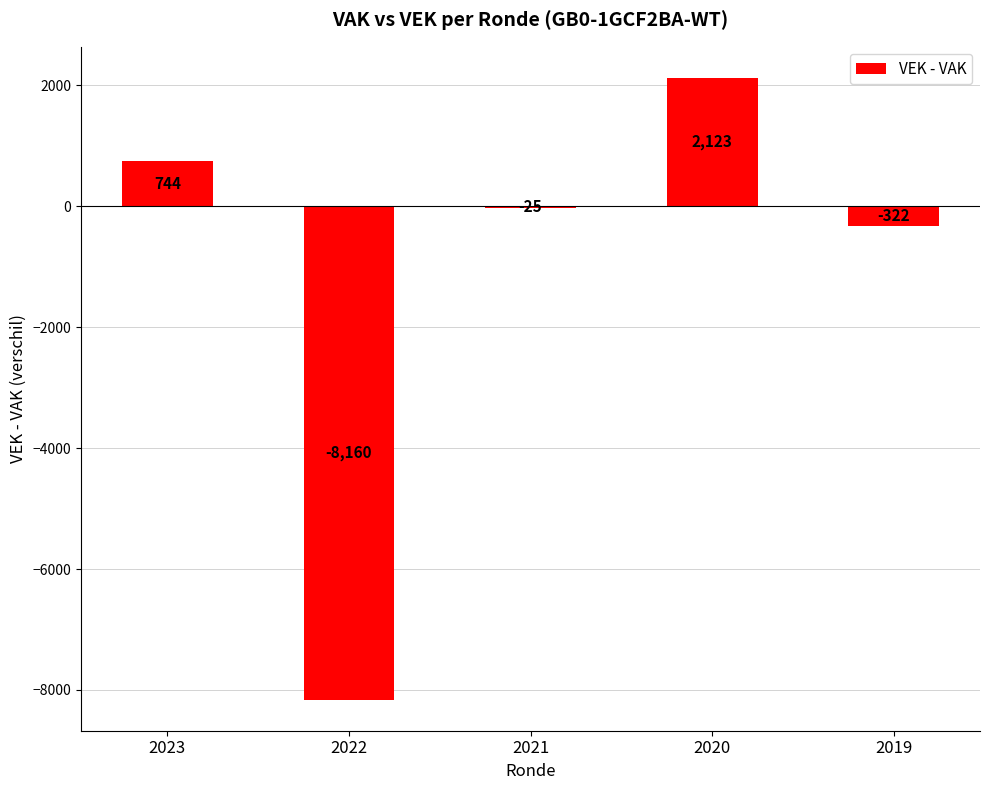

The value at 2023 is 1261. True or false?

False